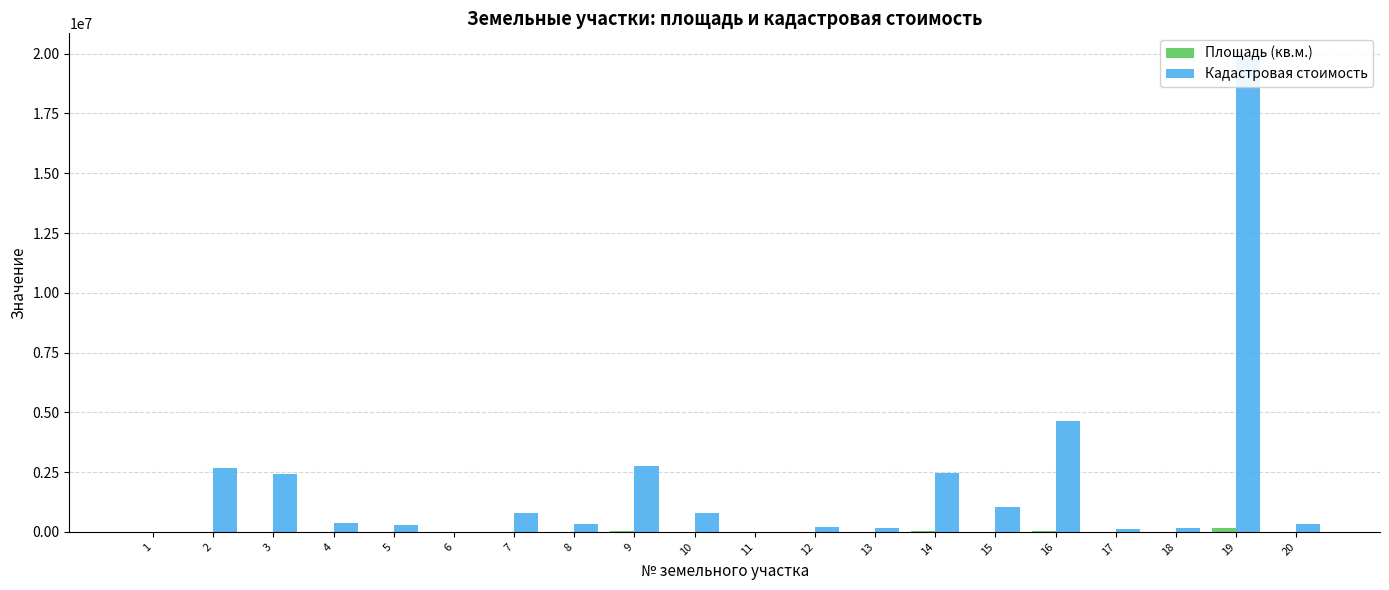

Are the bars grouped side by side (vs. stacked)?

Yes